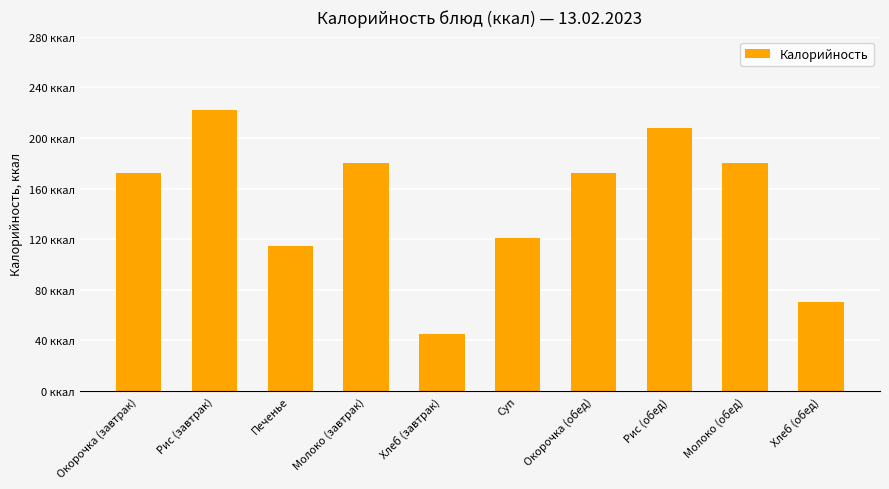

Which label corresponds to the smallest value in the chart?

Хлеб (завтрак)